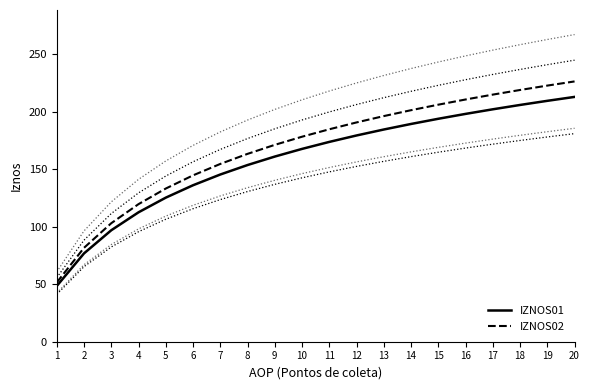

At which category is the sum across all series the highest?

20